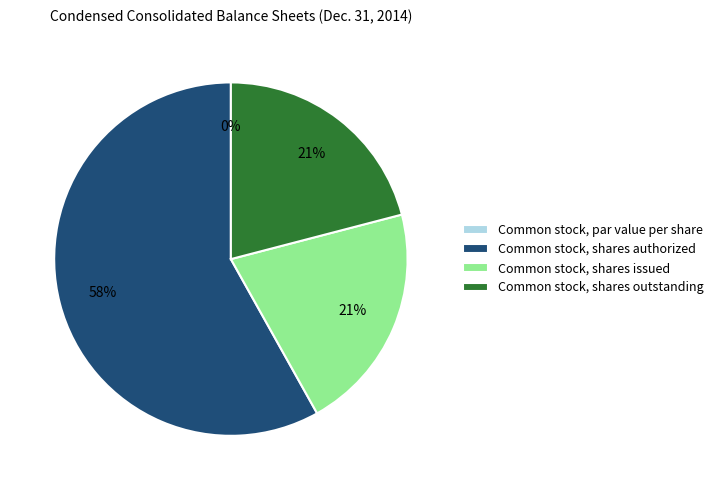

How many slices are in this pie chart?

4